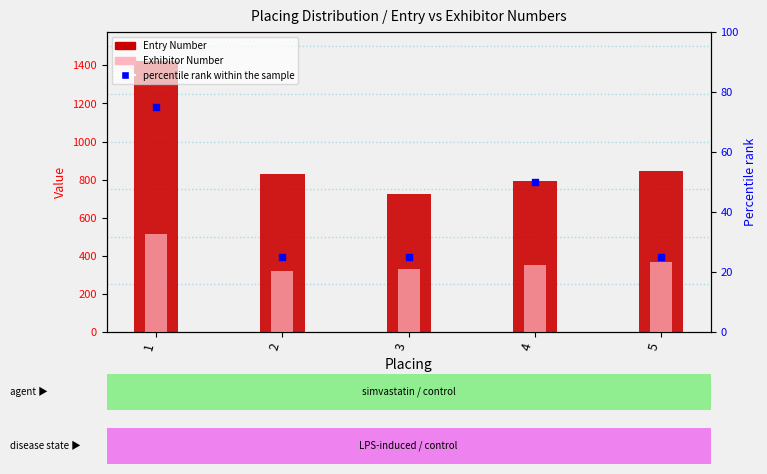

At how many categories does at least one series exceed 1314?

1